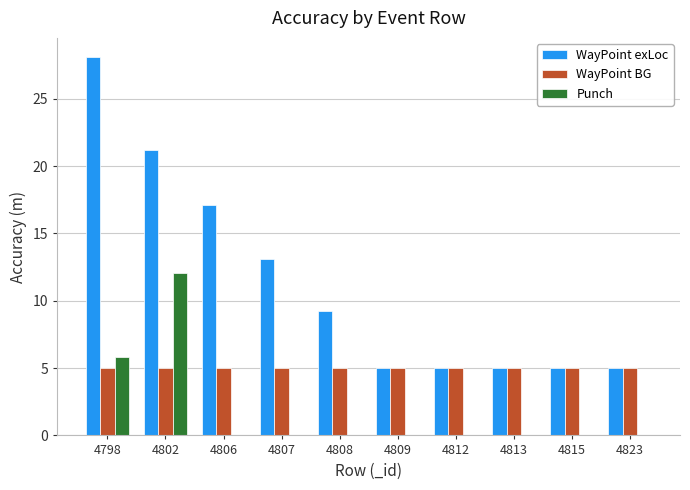

What is the greatest value displayed?

28.1